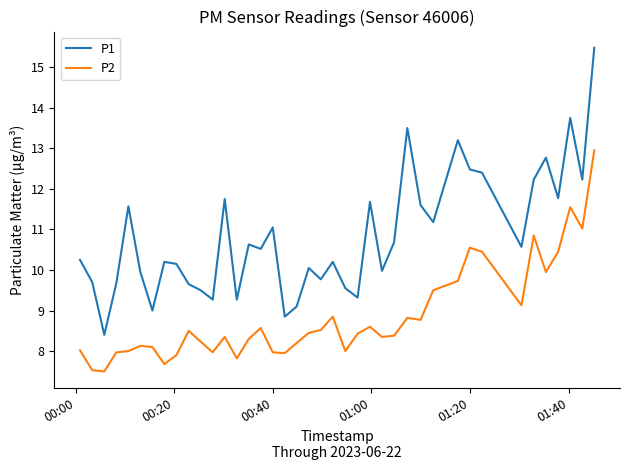

True or false: P1 and P2 cross at least once.

False